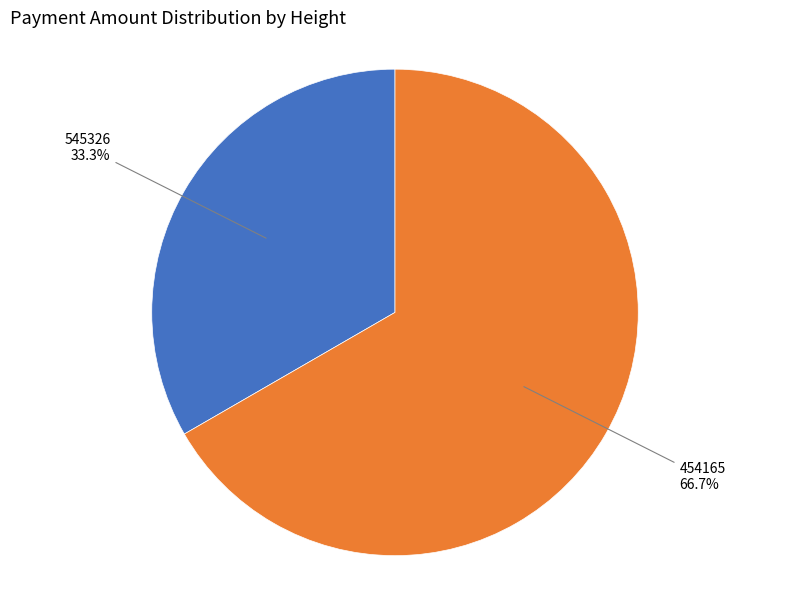

Does any single category account for the majority?

Yes